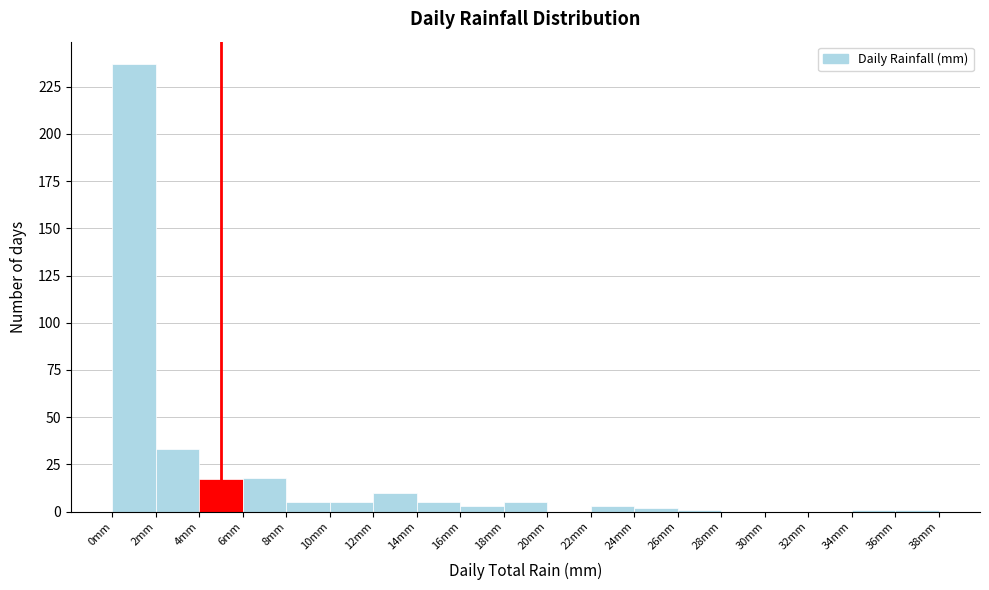

Over which range of the x-axis is the bar tallest?

0 to 2